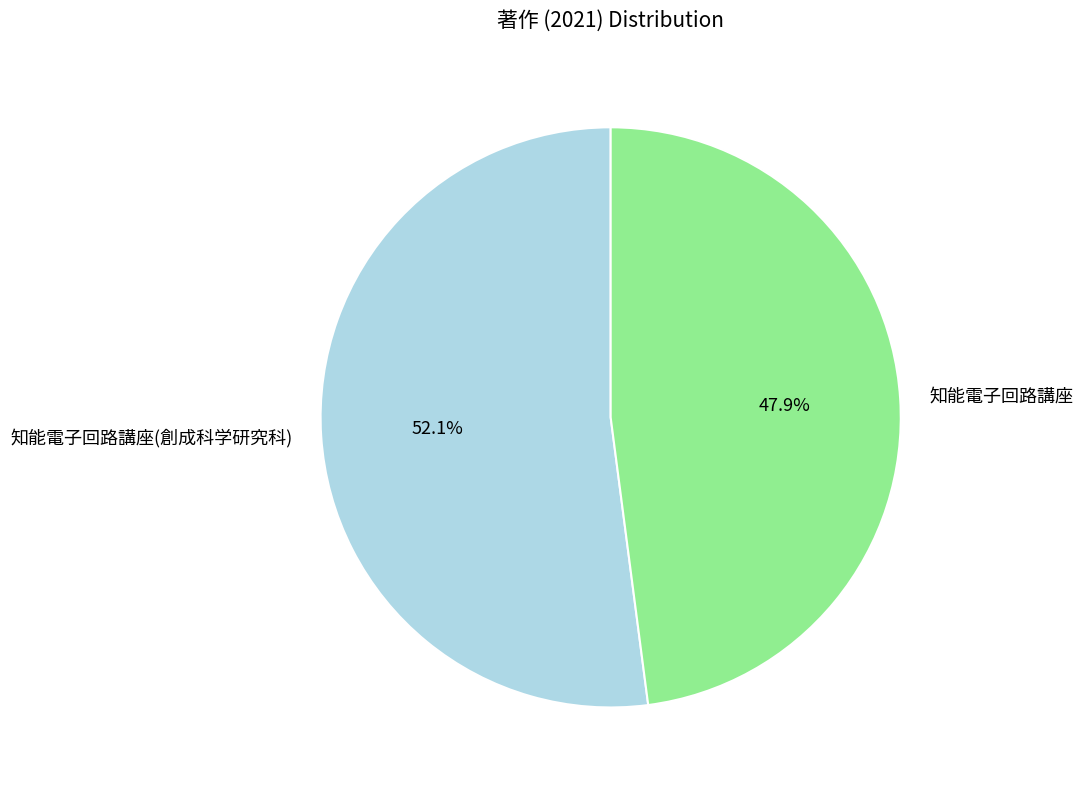

To the nearest percent, what is the combined percentage of 知能電子回路講座 and 知能電子回路講座(創成科学研究科)?

100%